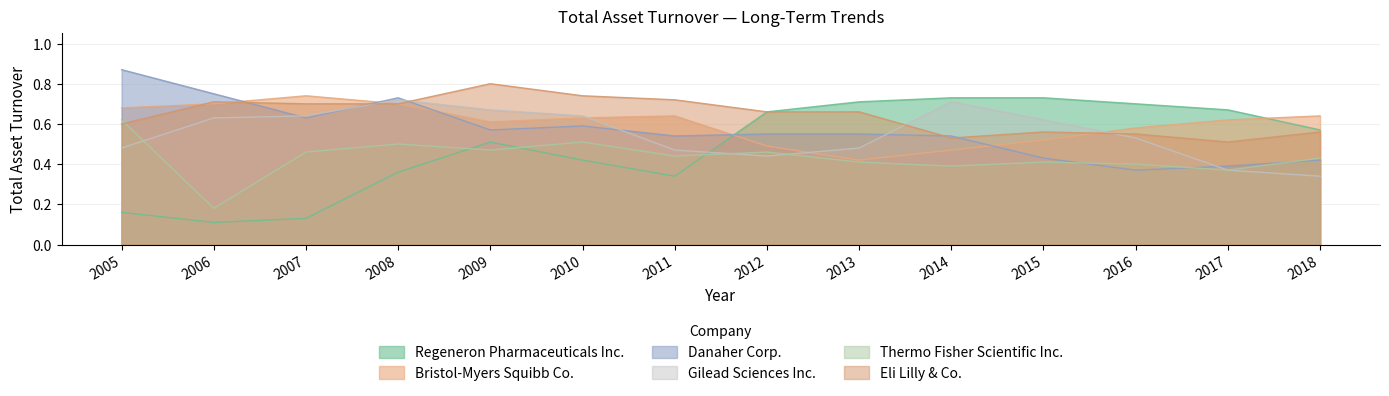

Is the value of Regeneron Pharmaceuticals Inc. at 2005 greater than the value of Danaher Corp. at 2011?

No